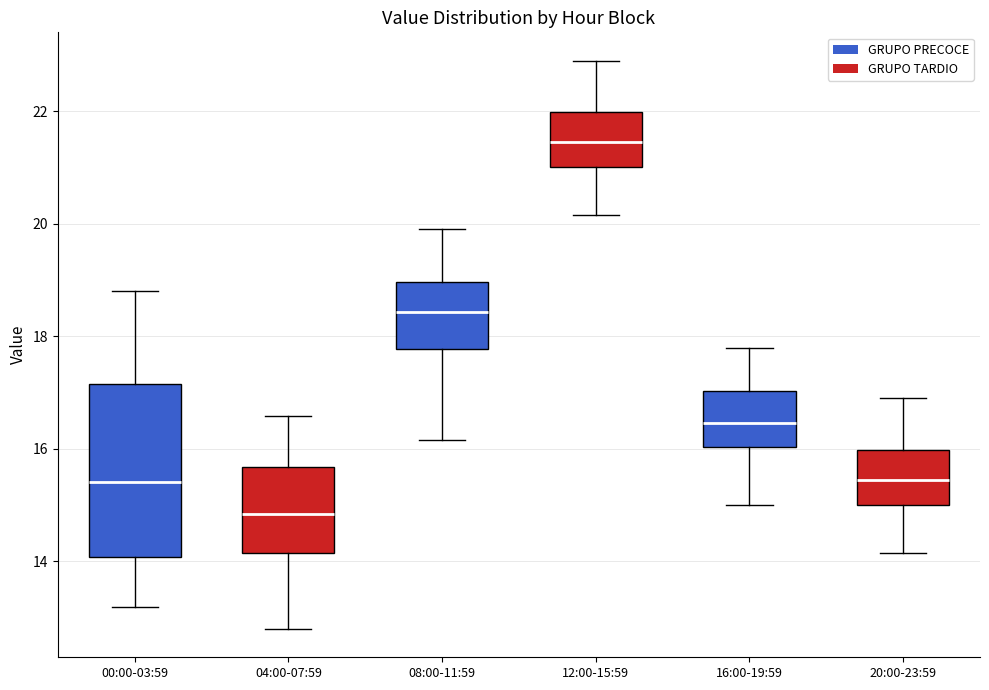

Which box has the highest median line?

12:00-15:59